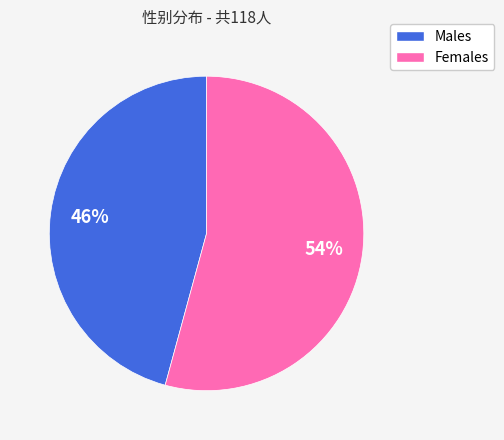

Does any single category account for the majority?

Yes